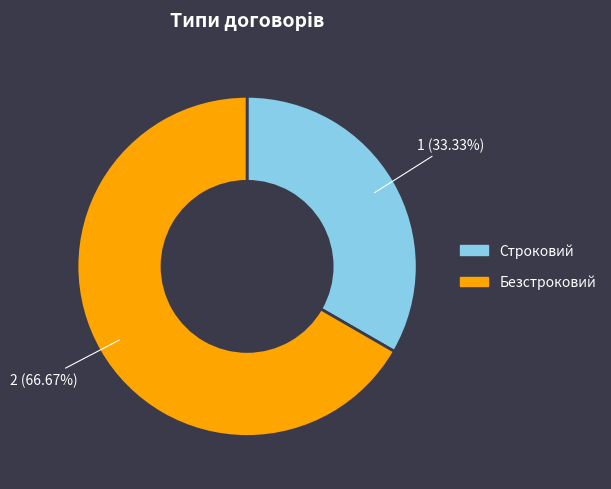

Approximately how many times larger is the value at Строковий compared to Безстроковий?

0.5